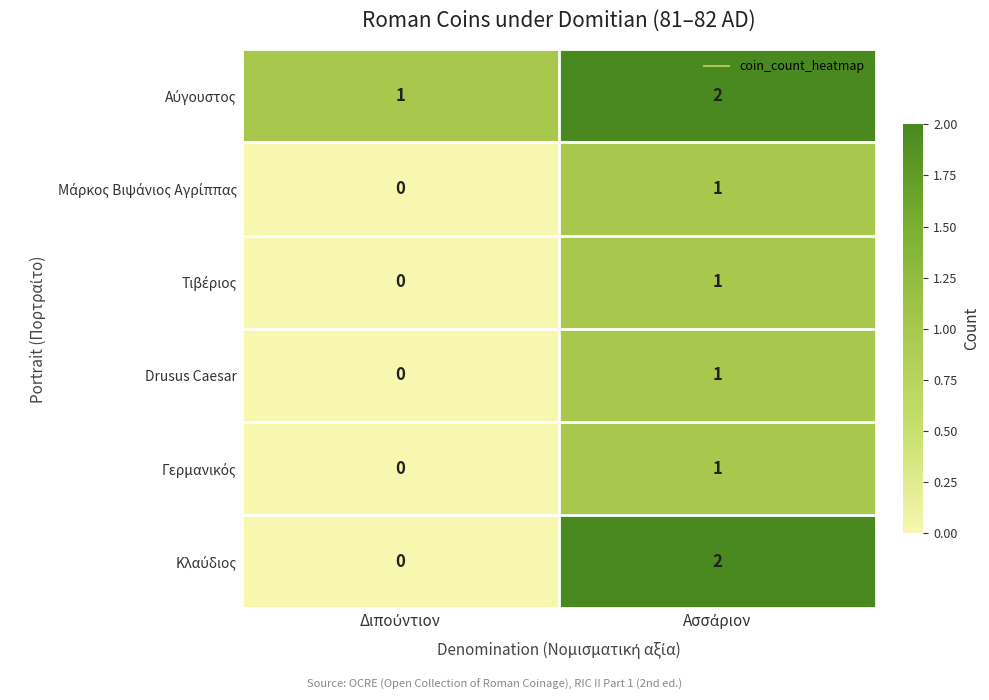

How many distinct data groups are displayed?

6